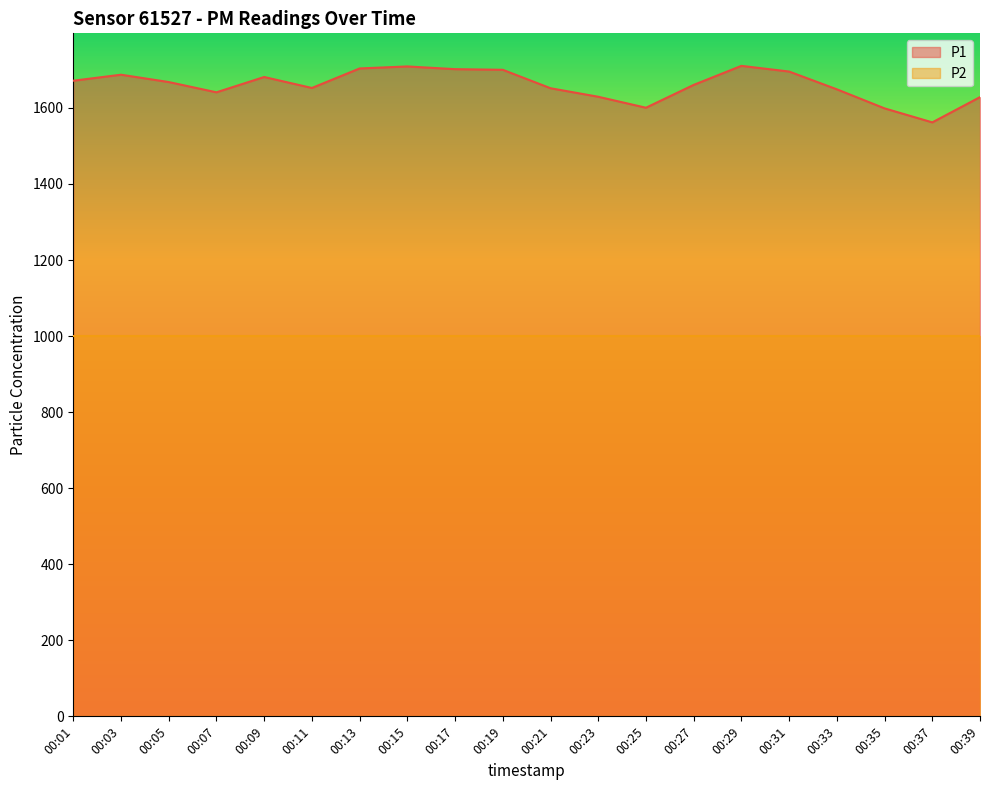

What is the value of the 15th point from the left?

1710.6